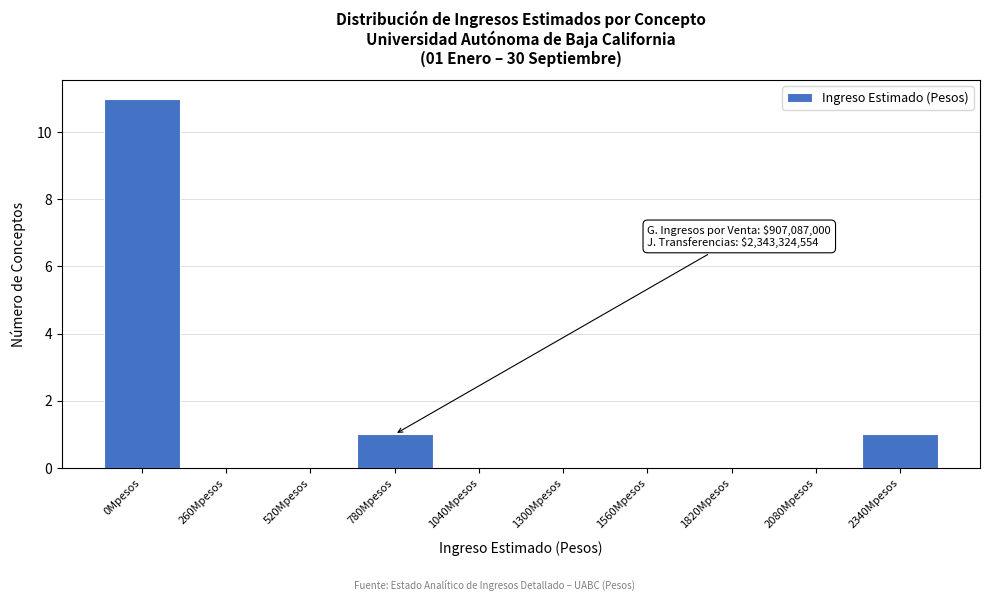

Reading left to right, what are all the values shown in this chart?

0Mpesos=11	260Mpesos=0	520Mpesos=0	780Mpesos=1	1040Mpesos=0	1300Mpesos=0	1560Mpesos=0	1820Mpesos=0	2080Mpesos=0	2340Mpesos=1